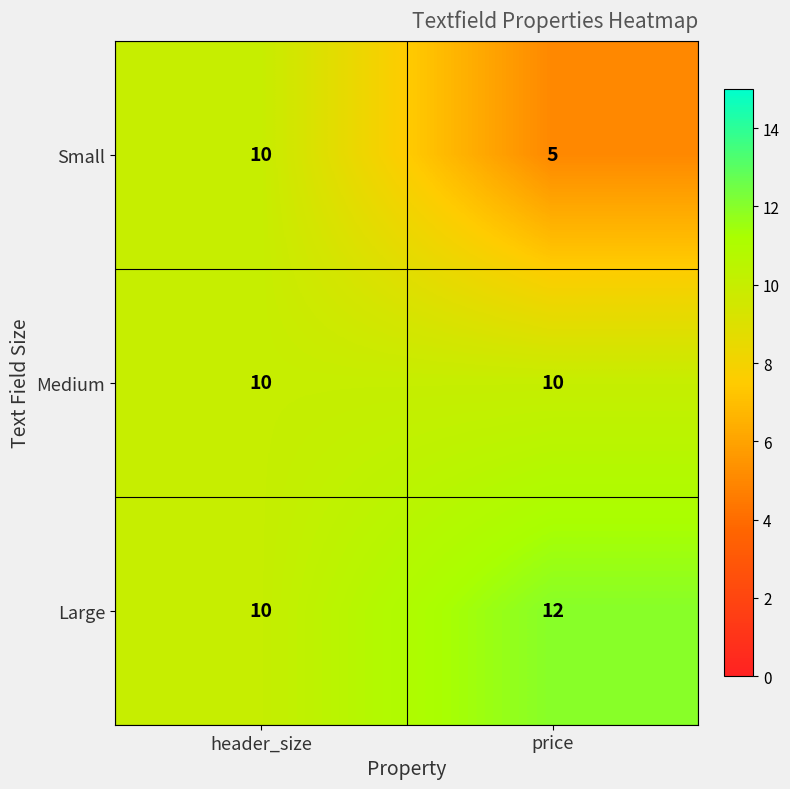

List the series in order of their overall mean, highest first.

Large, Medium, Small